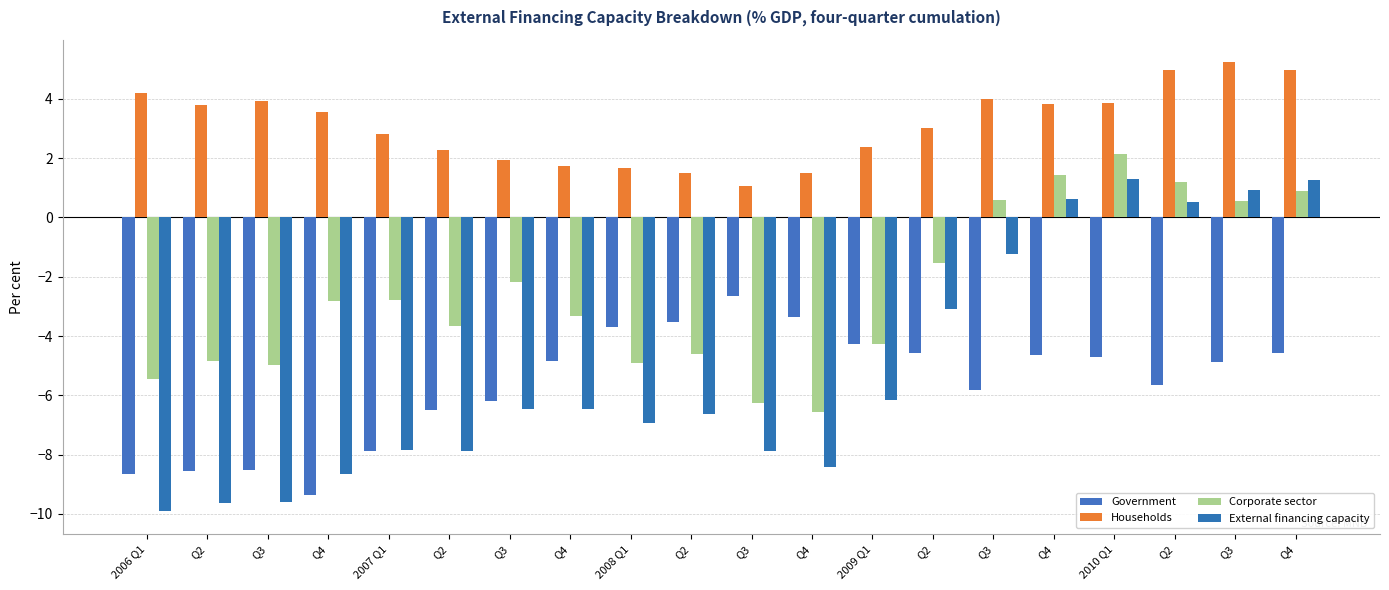

Reading left to right, extract all data points from this chart.

Government: -8.7	-8.5	-8.5	-9.4	-7.9	-6.5	-6.2	-4.8	-3.7	-3.5	-2.7	-3.4	-4.3	-4.6	-5.8	-4.6	-4.7	-5.6	-4.9	-4.6
Households: 4.2	3.8	3.9	3.5	2.8	2.3	1.9	1.7	1.7	1.5	1.1	1.5	2.4	3.0	4.0	3.8	3.9	5.0	5.2	5.0
Corporate sector: -5.5	-4.8	-5.0	-2.8	-2.8	-3.7	-2.2	-3.3	-4.9	-4.6	-6.3	-6.5	-4.3	-1.5	0.6	1.4	2.1	1.2	0.6	0.9
External financing capacity: -9.9	-9.6	-9.6	-8.6	-7.9	-7.9	-6.4	-6.5	-6.9	-6.6	-7.9	-8.4	-6.1	-3.1	-1.2	0.6	1.3	0.5	0.9	1.3